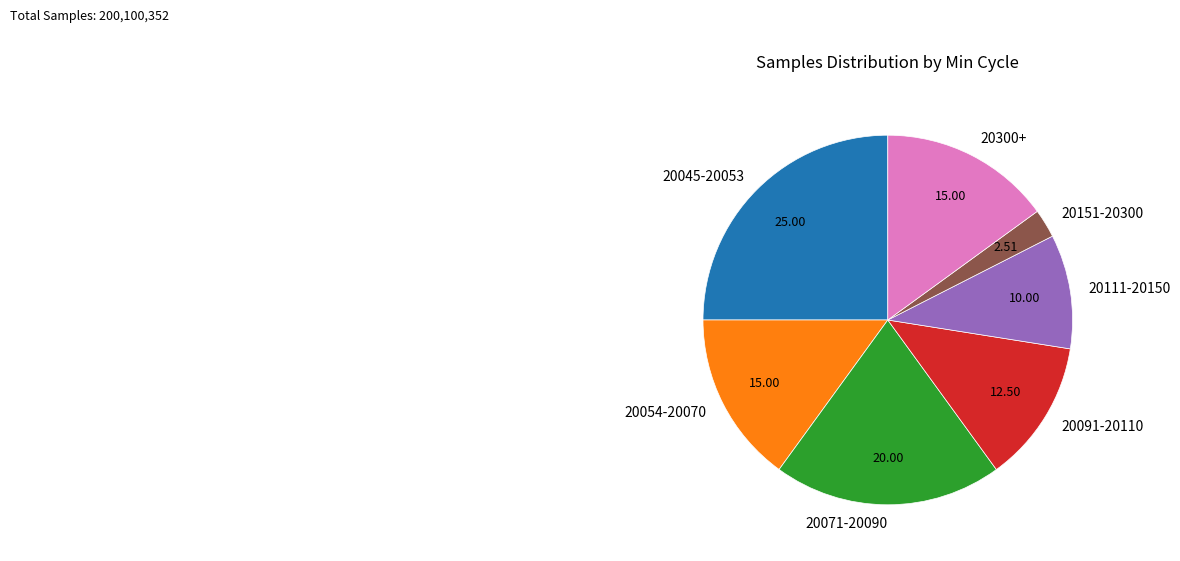

Approximately how many times larger is the value at 20111-20150 compared to 20300+?

0.7